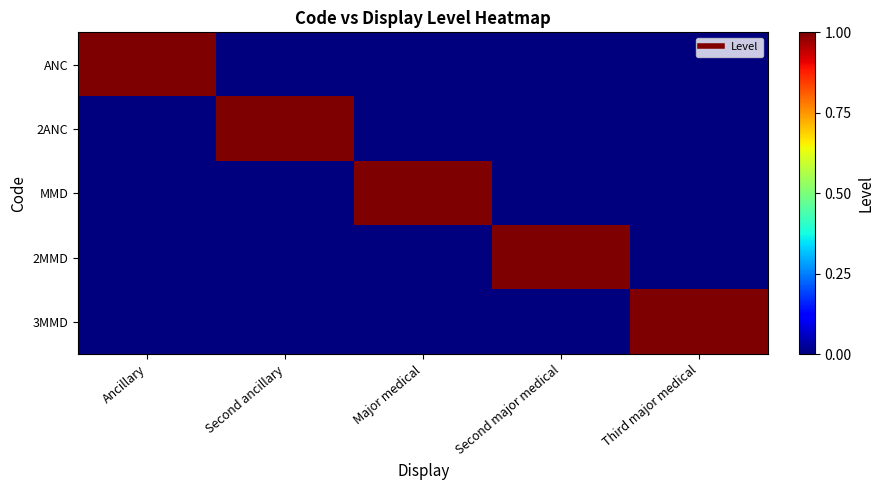

Reading left to right, extract all data points from this chart.

ANC: Ancillary=1	Second ancillary=0	Major medical=0	Second major medical=0	Third major medical=0
2ANC: Ancillary=0	Second ancillary=1	Major medical=0	Second major medical=0	Third major medical=0
MMD: Ancillary=0	Second ancillary=0	Major medical=1	Second major medical=0	Third major medical=0
2MMD: Ancillary=0	Second ancillary=0	Major medical=0	Second major medical=1	Third major medical=0
3MMD: Ancillary=0	Second ancillary=0	Major medical=0	Second major medical=0	Third major medical=1